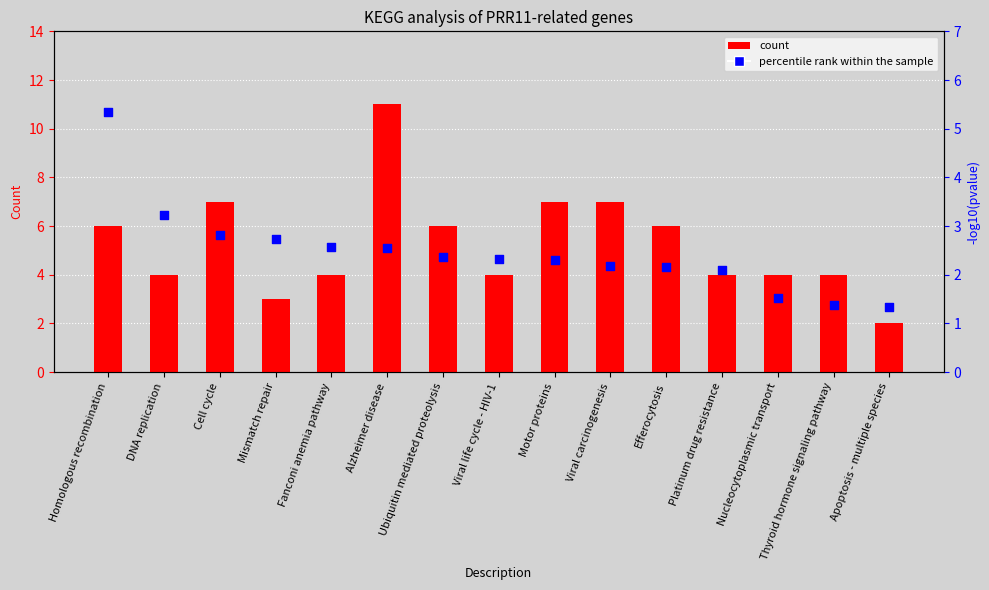

Which series contains the highest Y value?

count